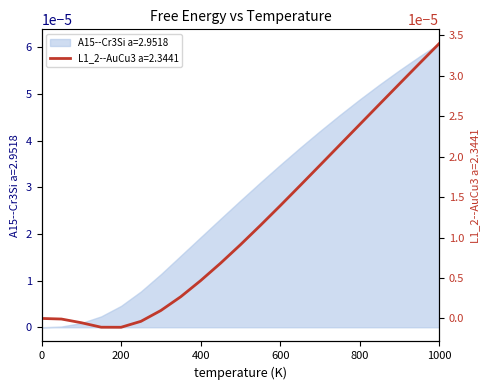

Reading left to right, extract all data points from this chart.

0=0.0	50=-0.0	100=-0.0	150=-0.0	200=-0.0	250=-0.0	300=0.0	350=0.0	400=0.0	450=0.0	500=0.0	550=0.0	600=0.0	650=0.0	700=0.0	750=0.0	800=0.0	850=0.0	900=0.0	950=0.0	1000=0.0